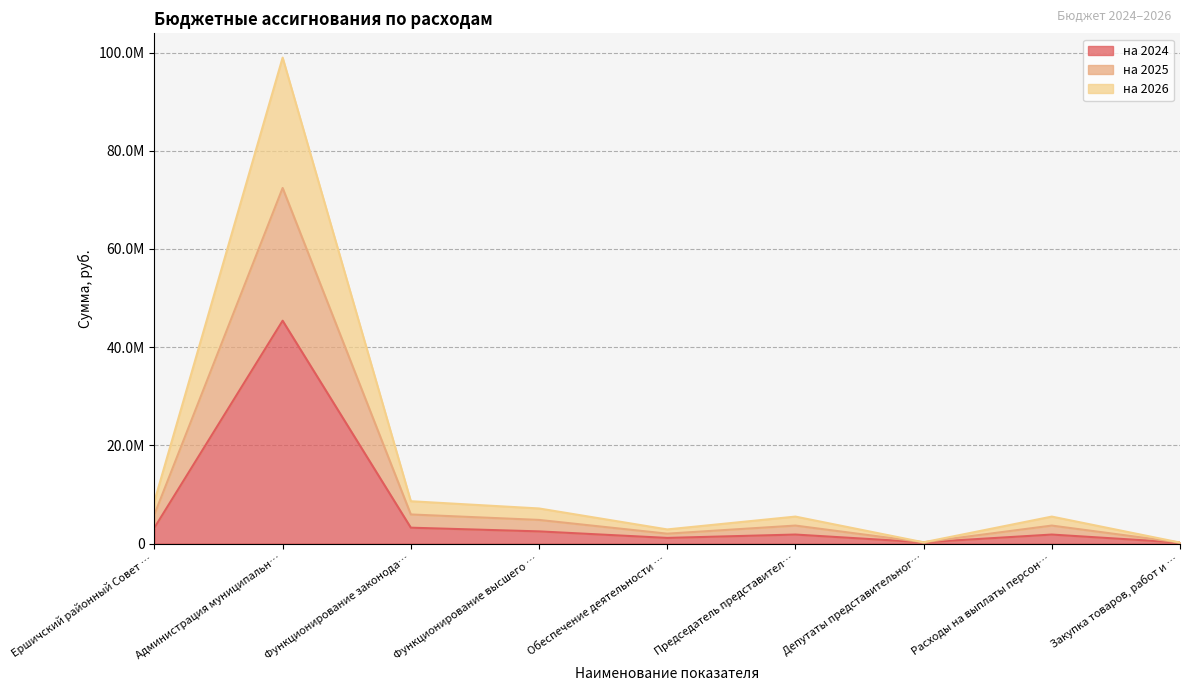

What is the label of the 6th point from the right?

Функционирование высшего …